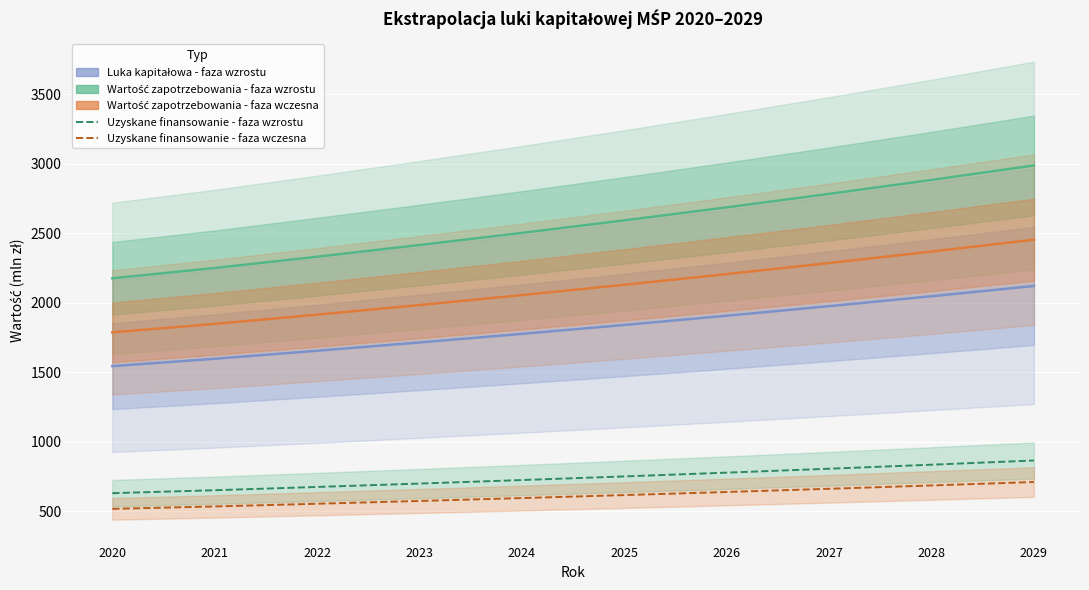

List the labels in order of Uzyskane finansowanie - faza wczesna value, largest first.

2029, 2028, 2027, 2026, 2025, 2024, 2023, 2022, 2021, 2020